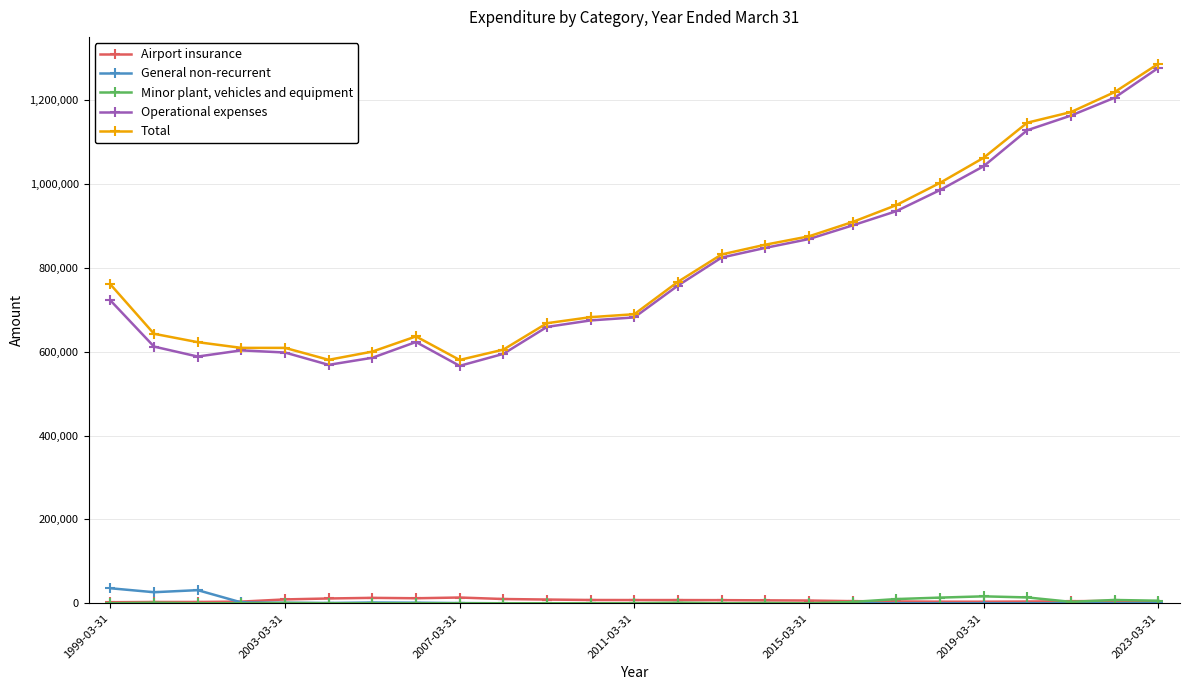

True or false: General non-recurrent has more than 1 points higher than both neighbors.

True